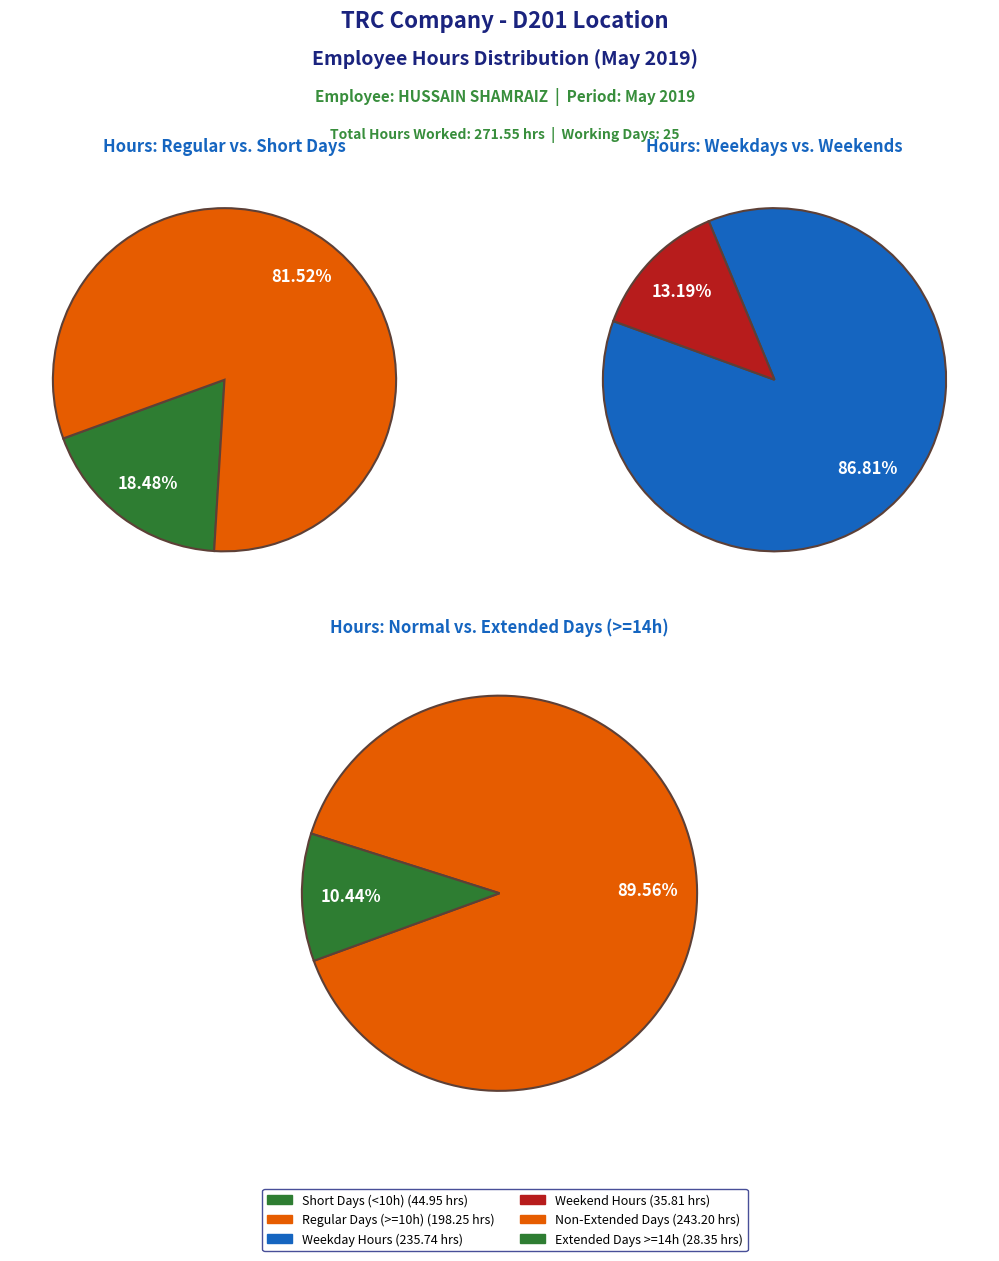

Combined, do 10 and 17 account for over 50%?

No